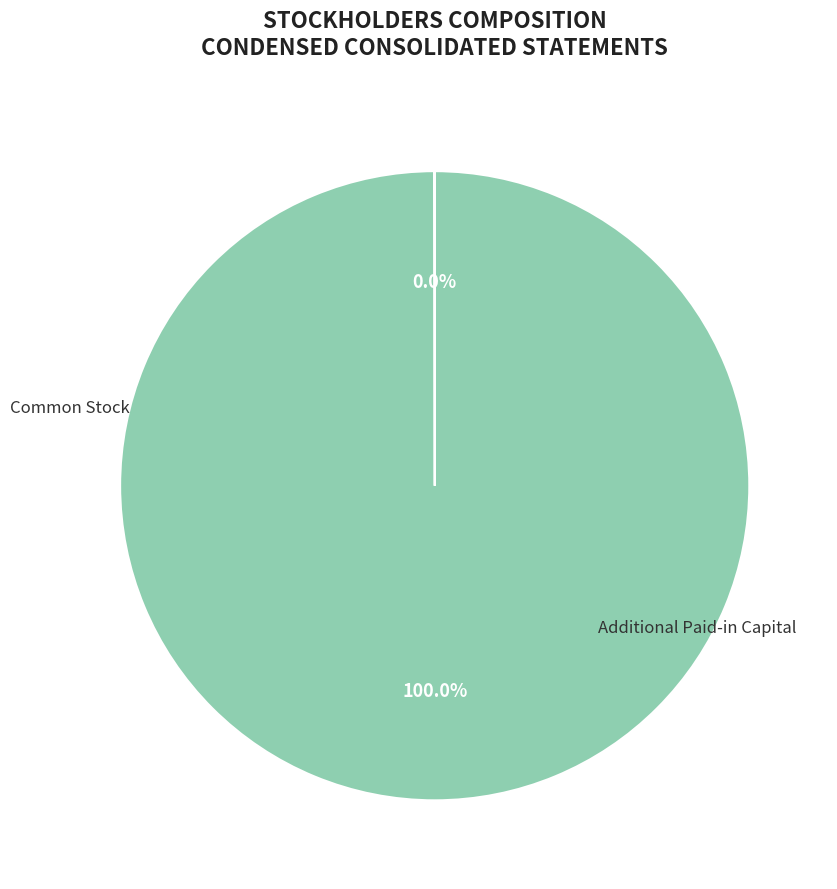

Count the number of slices in the pie.

2